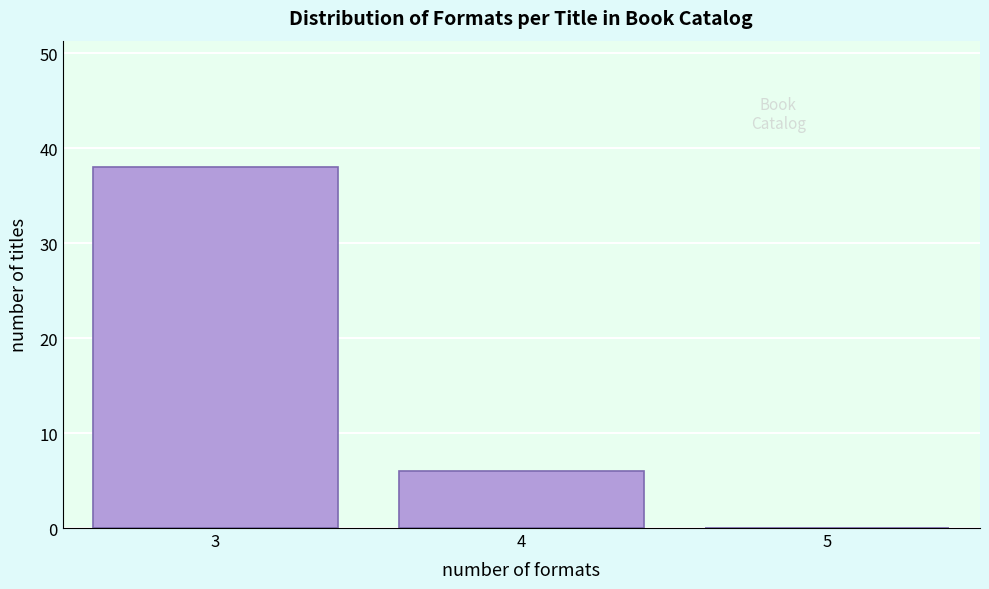

Reading right to left, extract all data points from this chart.

5=0	4=6	3=38